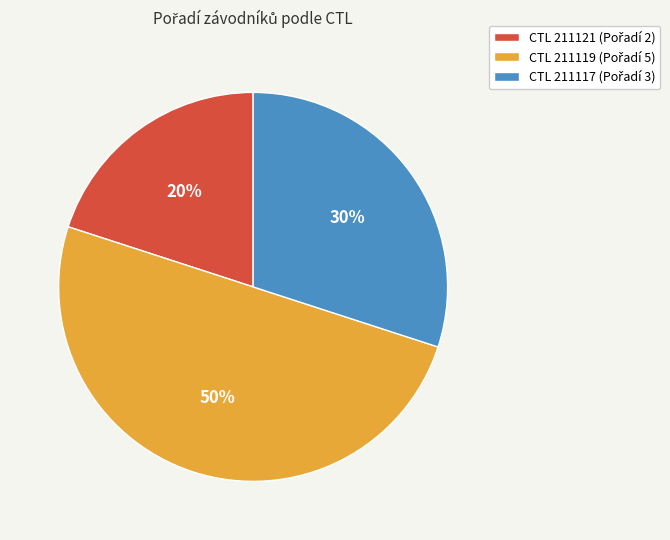

To the nearest percent, what is the difference between the largest and smallest slice percentages?

30%